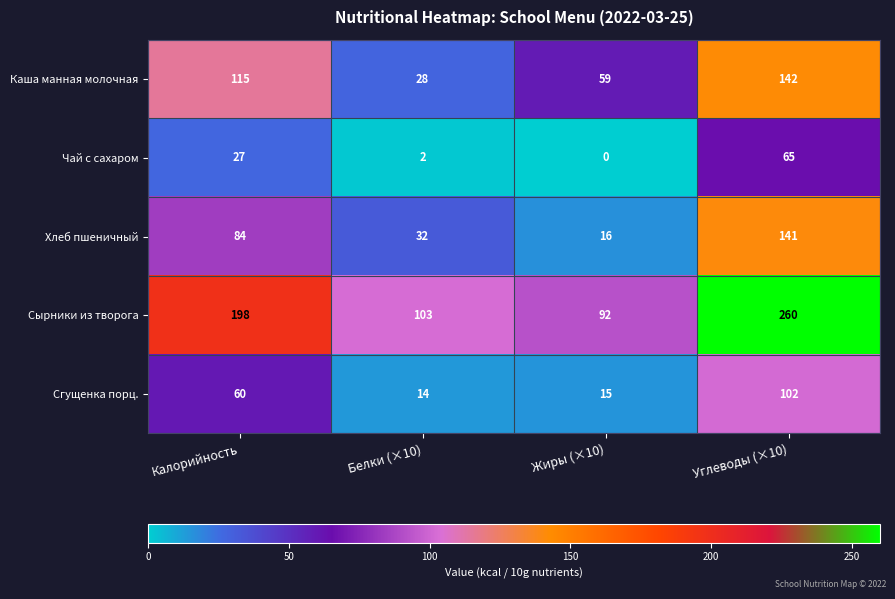

The Сырники из творога series shows 458 at Углеводы (×10). True or false?

False